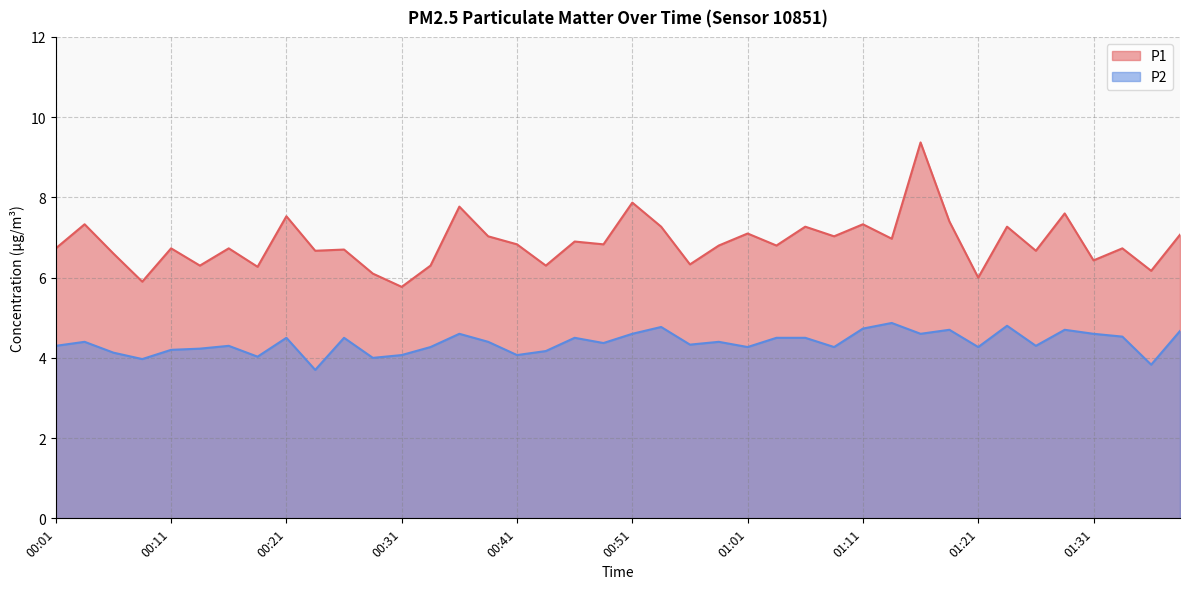

Between 00:06 and 01:23, which is larger?

01:23